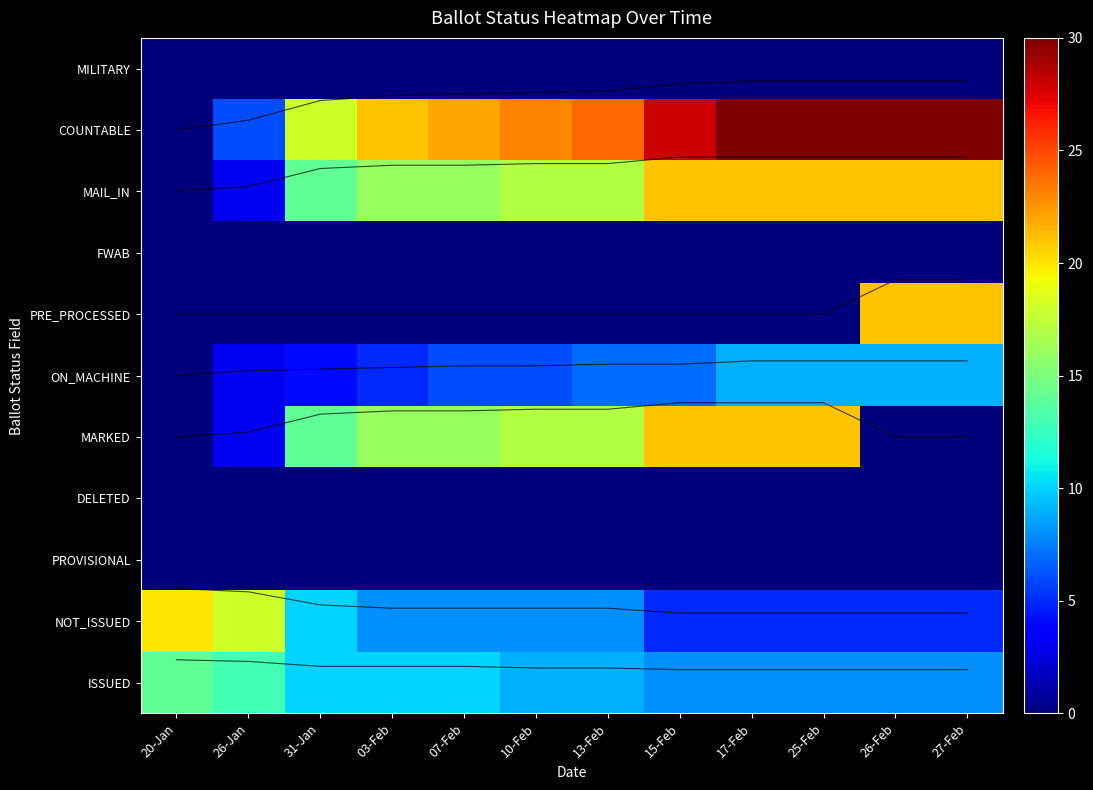

What is the sum of the ISSUED values at 07-Feb and 20-Jan?

24